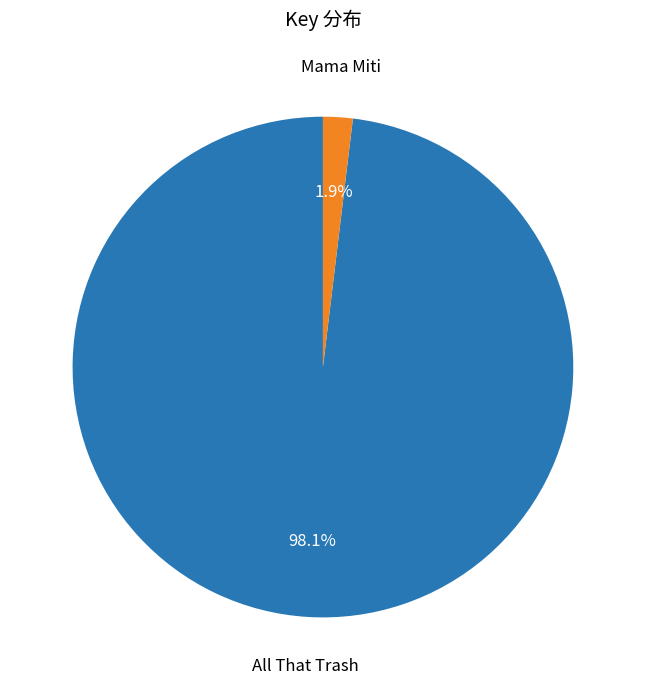

To the nearest percent, what portion does All That Trash represent?

98%